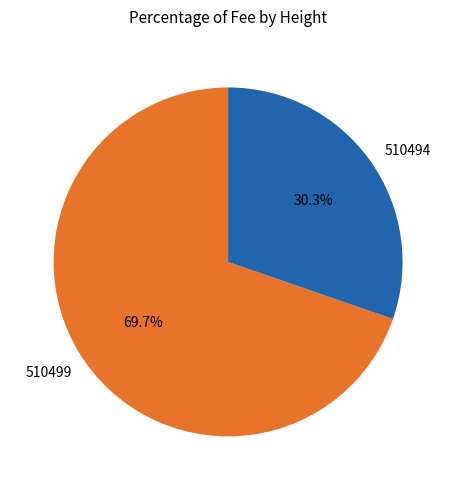

To the nearest percent, what percentage of the pie is 510494?

30%